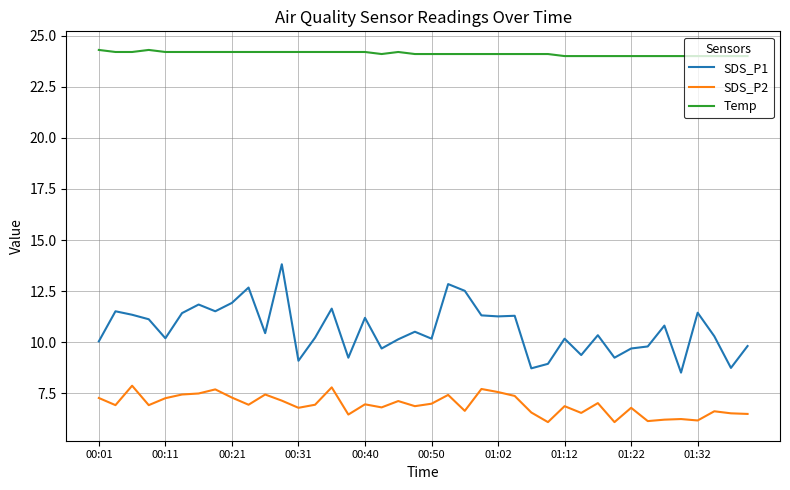

List the series in order of their peak value, lowest first.

SDS_P2, SDS_P1, Temp